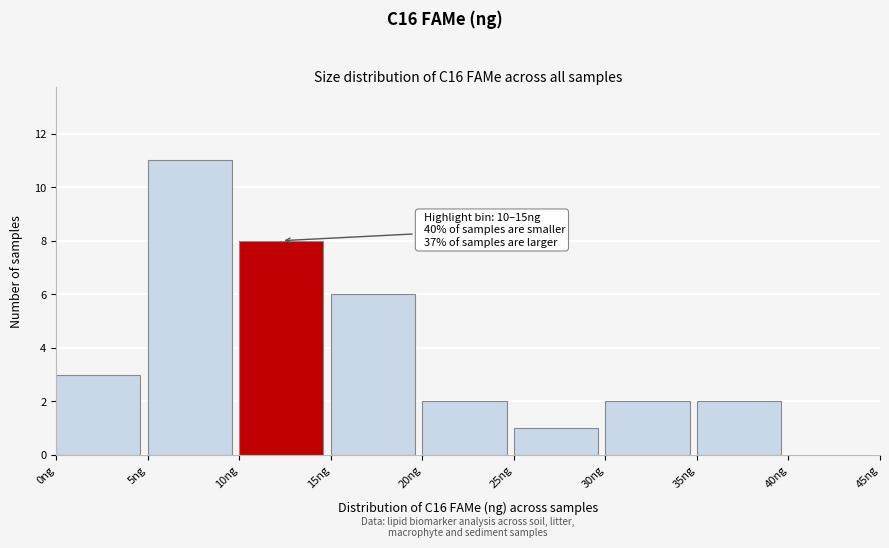

Over which range of the x-axis is the bar tallest?

5 to 10